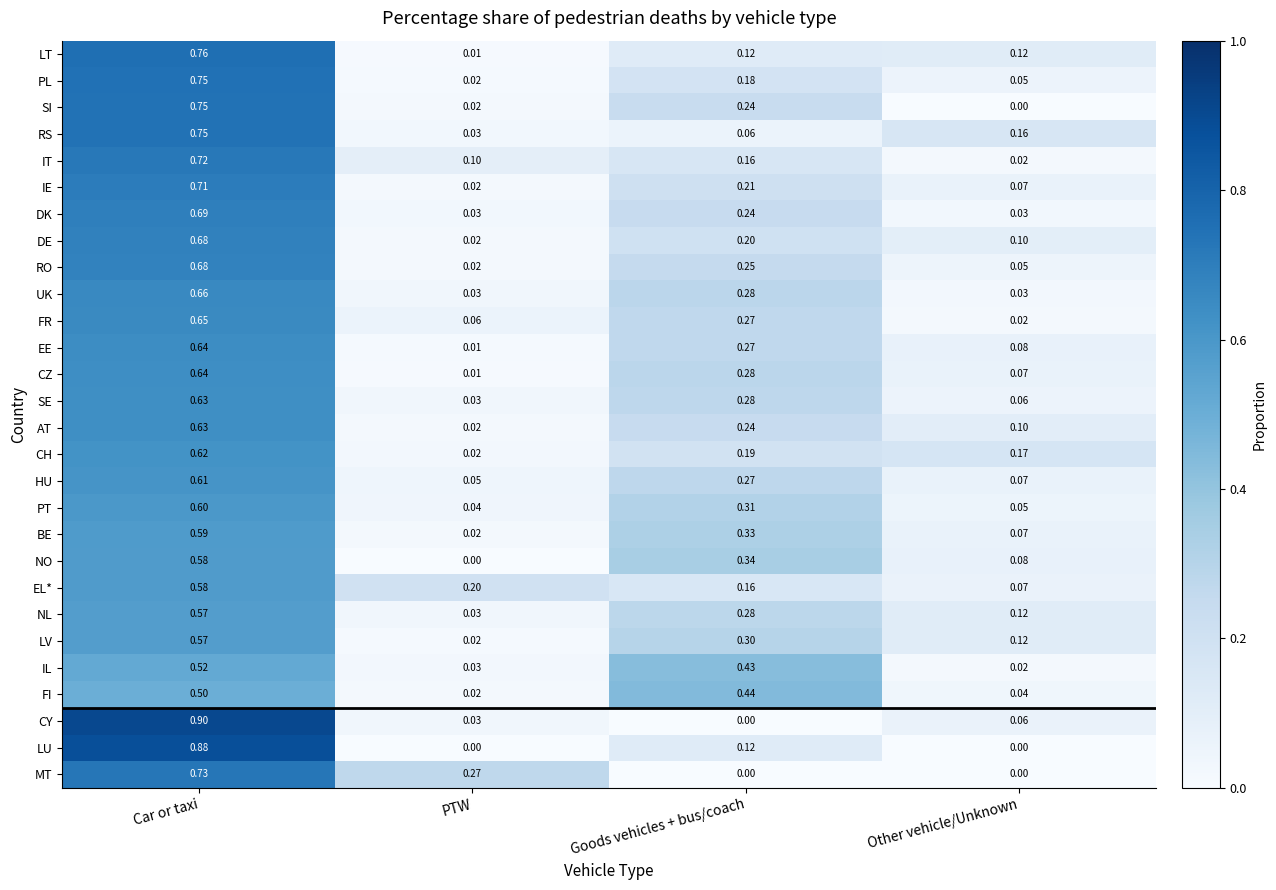

Between Goods vehicles + bus/coach and Other vehicle/Unknown, which series saw the biggest shift?

IL